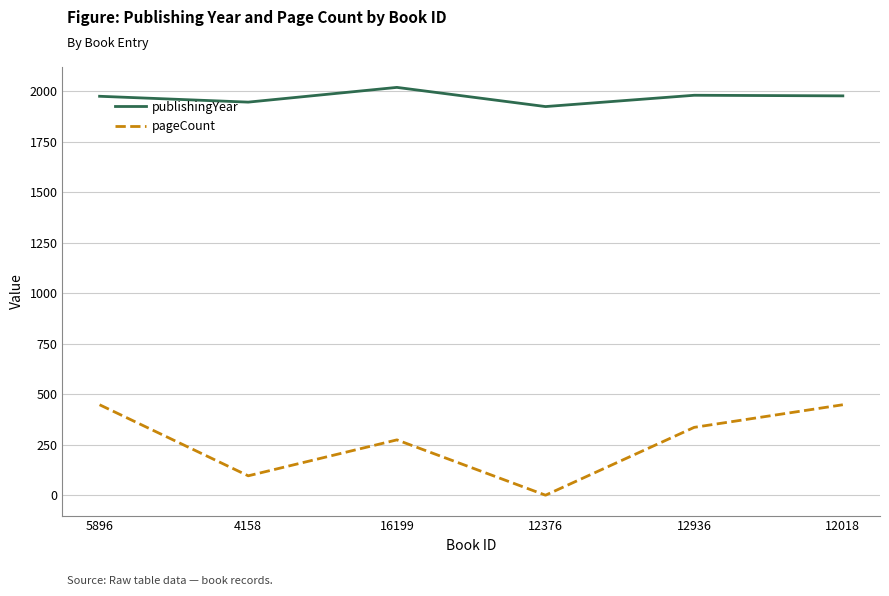

Which series changed the most between 5896 and 12936?

pageCount